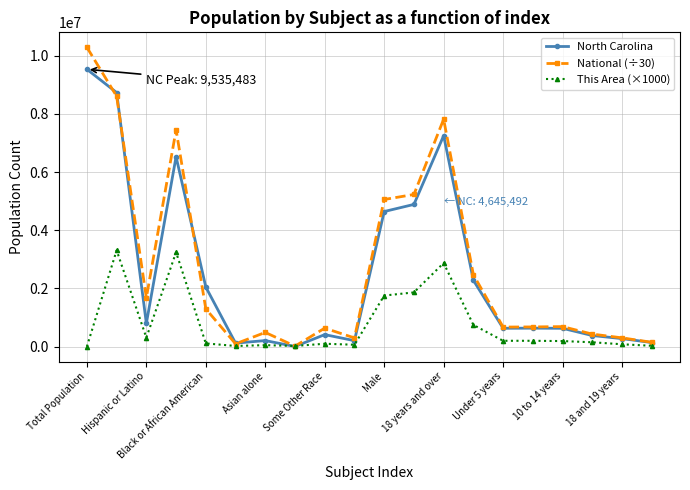

What is the greatest value displayed?

10291517.9